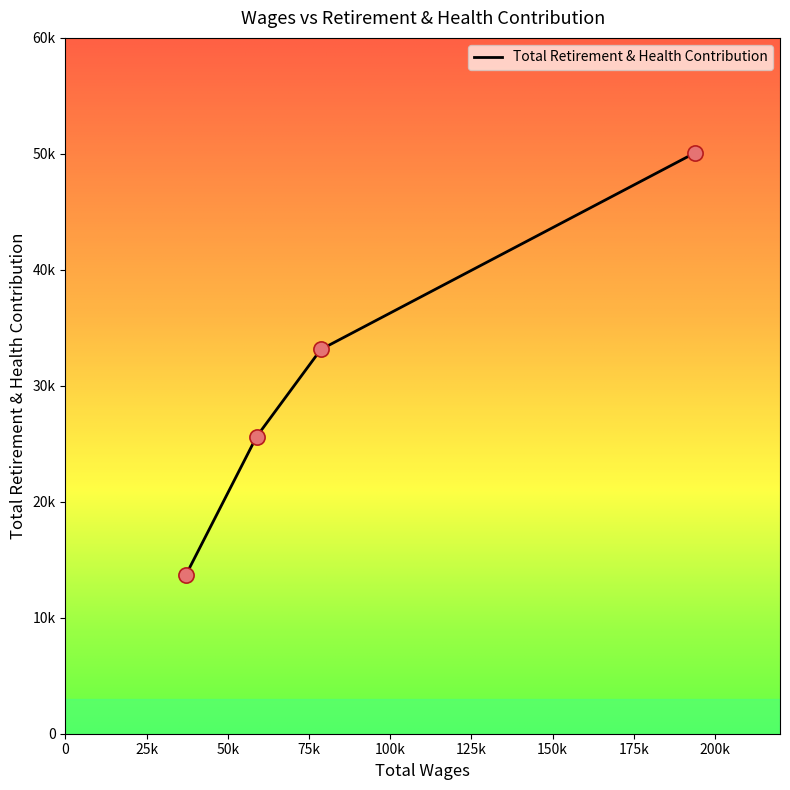

What is the change in value from 193749.0 to 58842.0?

-24465